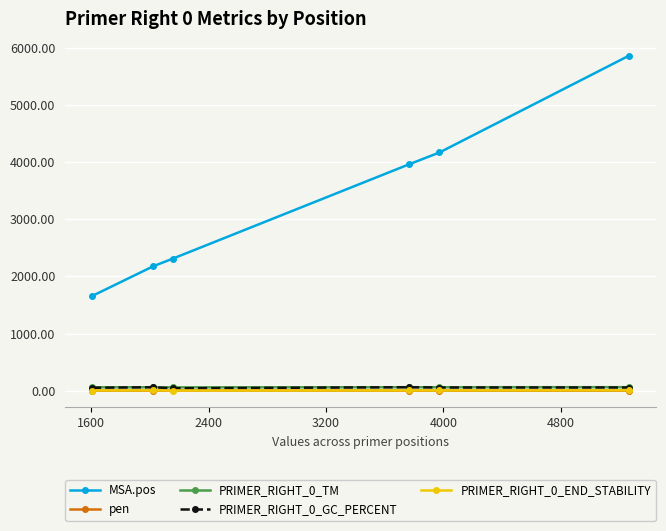

In PRIMER_RIGHT_0_END_STABILITY, how many points are lower than both neighbors (excluding endpoints)?

1